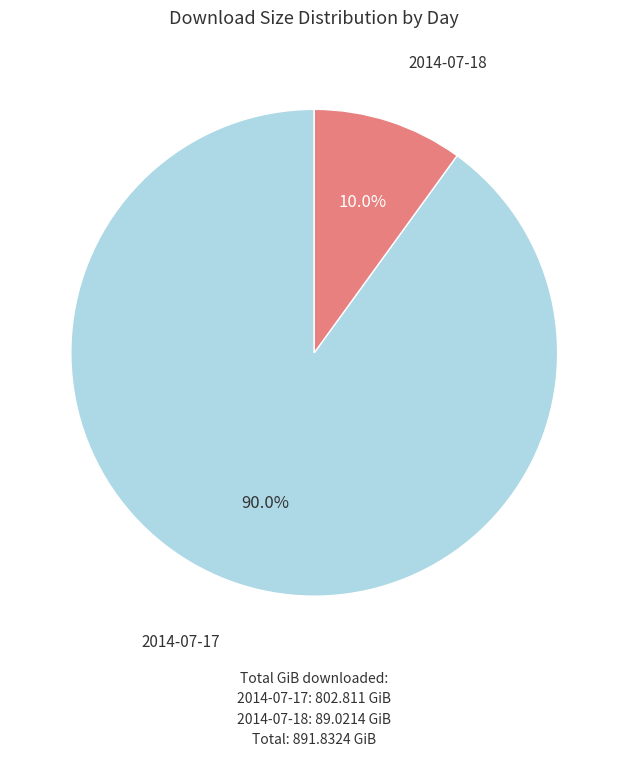

How many segments does this pie chart have?

2